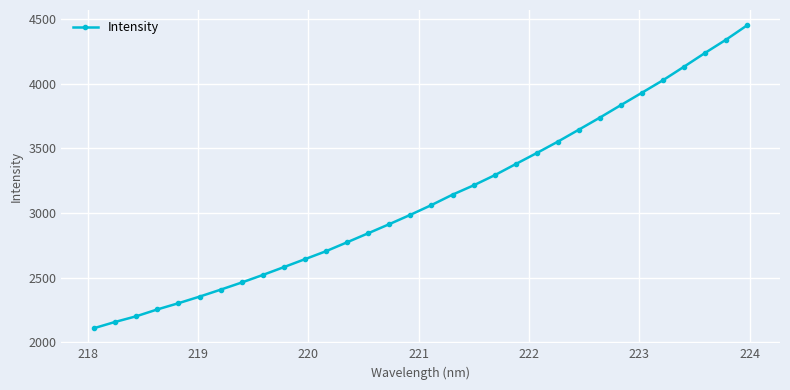

What is the greatest value displayed?

4451.3